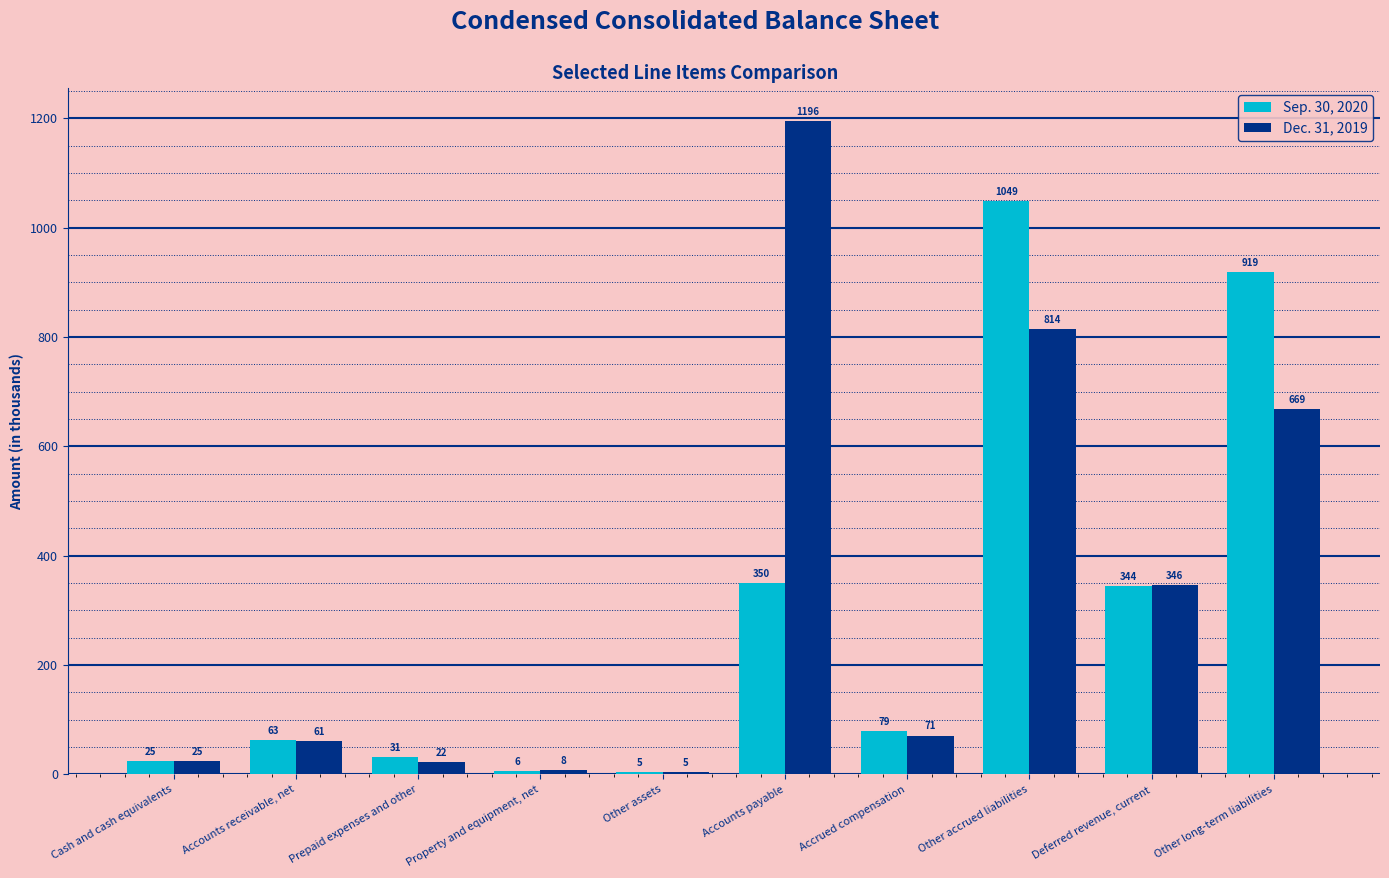

Which series has the largest range (max minus min)?

Dec. 31, 2019